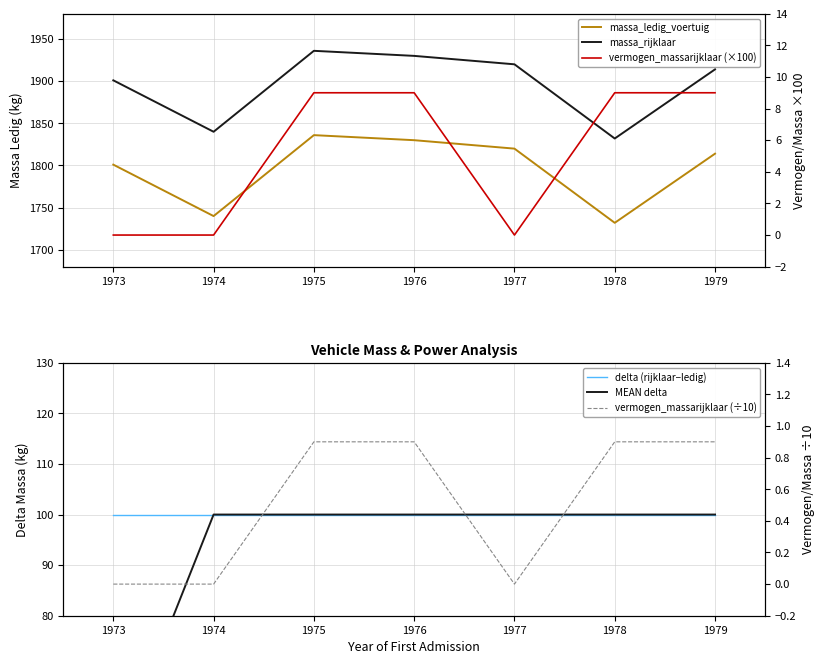

At 1977, list the series in order from largest to smallest.

massa_rijklaar, massa_ledig_voertuig, delta (rijklaar−ledig), MEAN delta, vermogen_massarijklaar (×100), vermogen_massarijklaar (÷10)